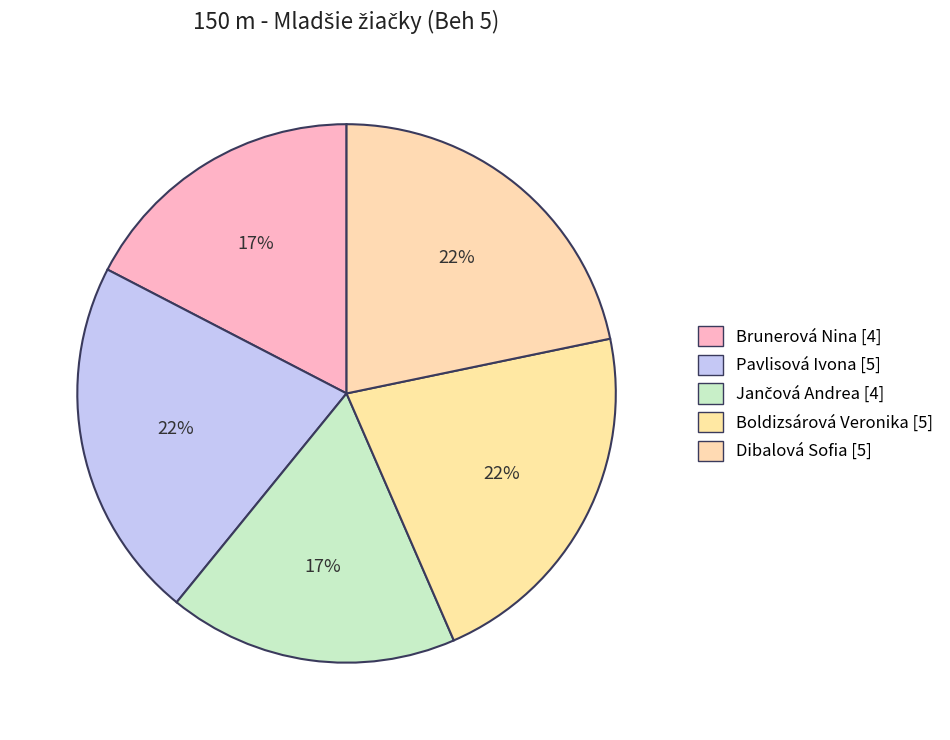

To the nearest percent, what percentage of the pie is Boldizsárová Veronika?

22%